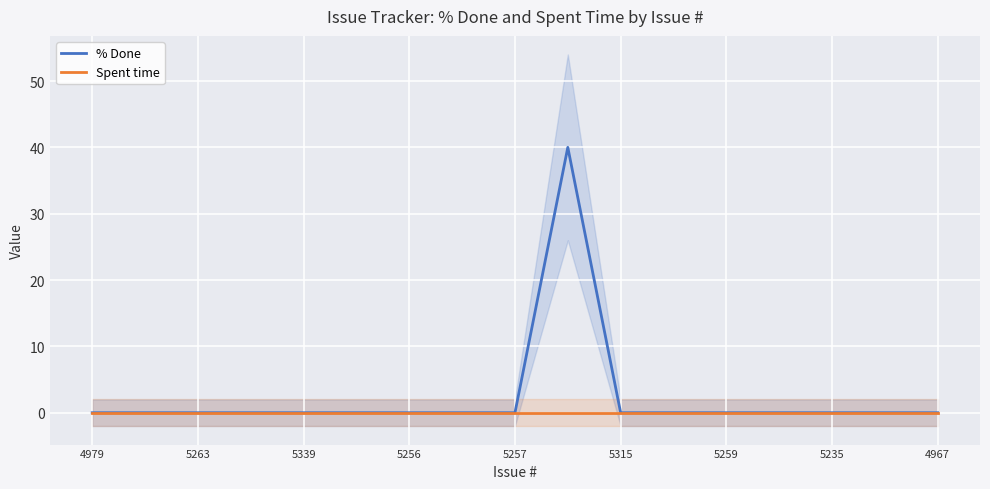

What is the maximum value for % Done?

40